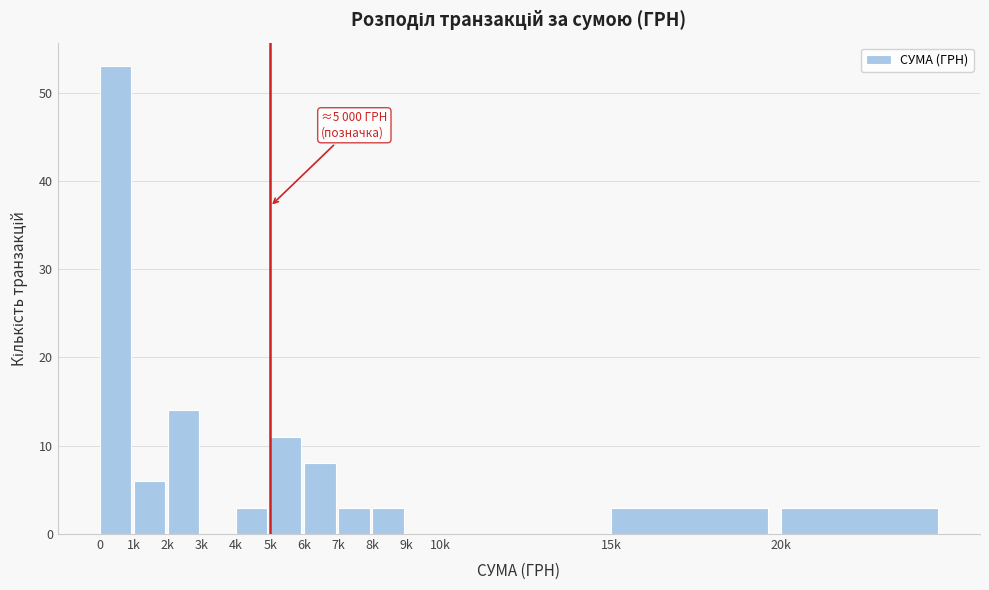

Reading left to right, what are all the values shown in this chart?

0=53	1k=6	2k=14	3k=0	4k=3	5k=11	6k=8	7k=3	8k=3	9k=0	10k=0	15k=3	20k=3